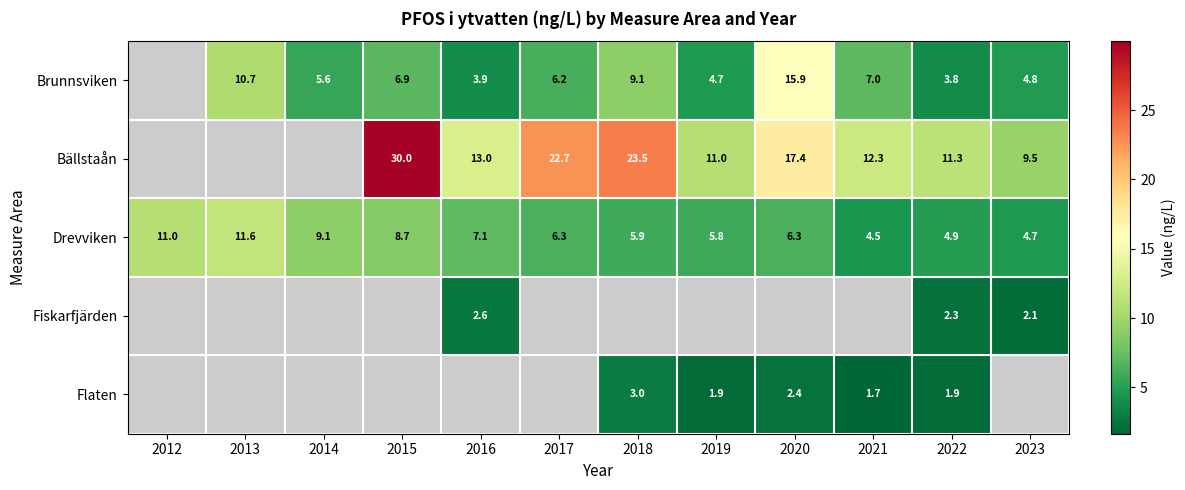

How many data points in Drevviken are less than 6?

5